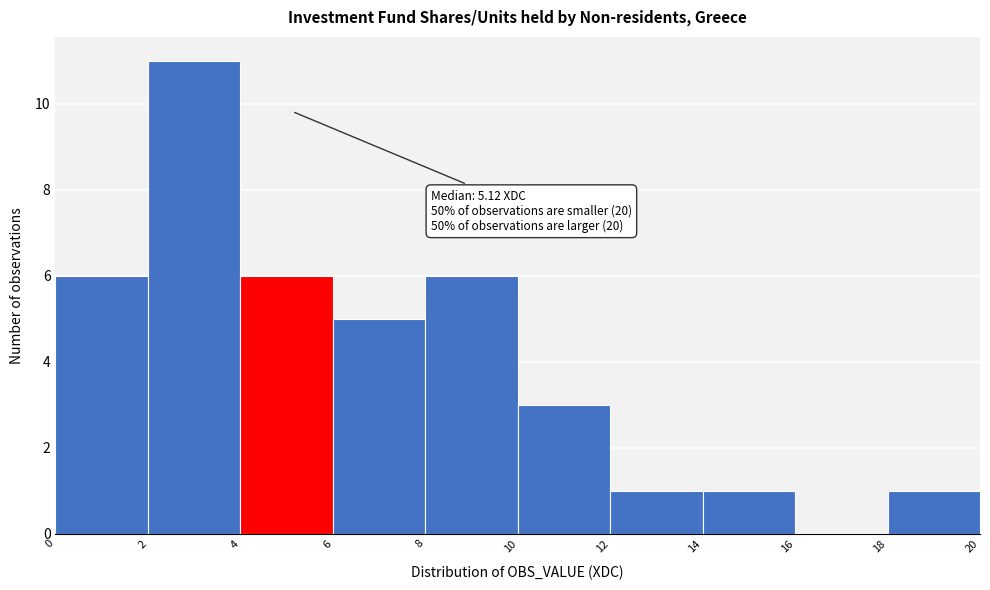

Which range on the x-axis has the tallest bar?

2 to 4